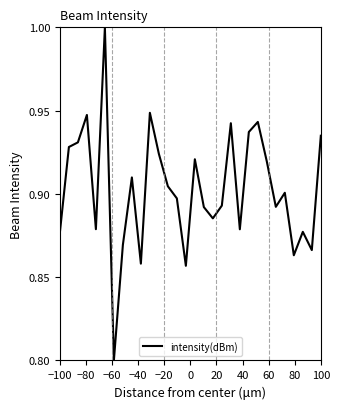

What is the greatest value displayed?

1.0